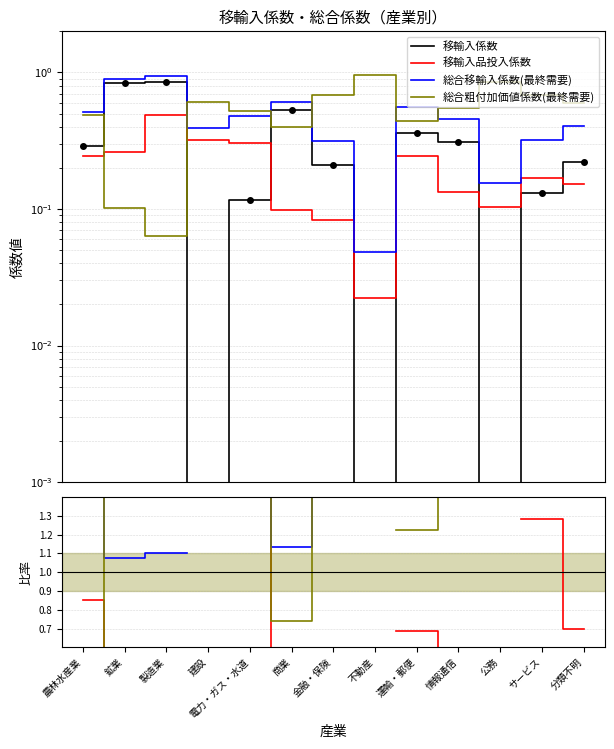

True or false: 総合移輸入係数(最終需要) and 移輸入品投入係数 intersect in this chart.

False